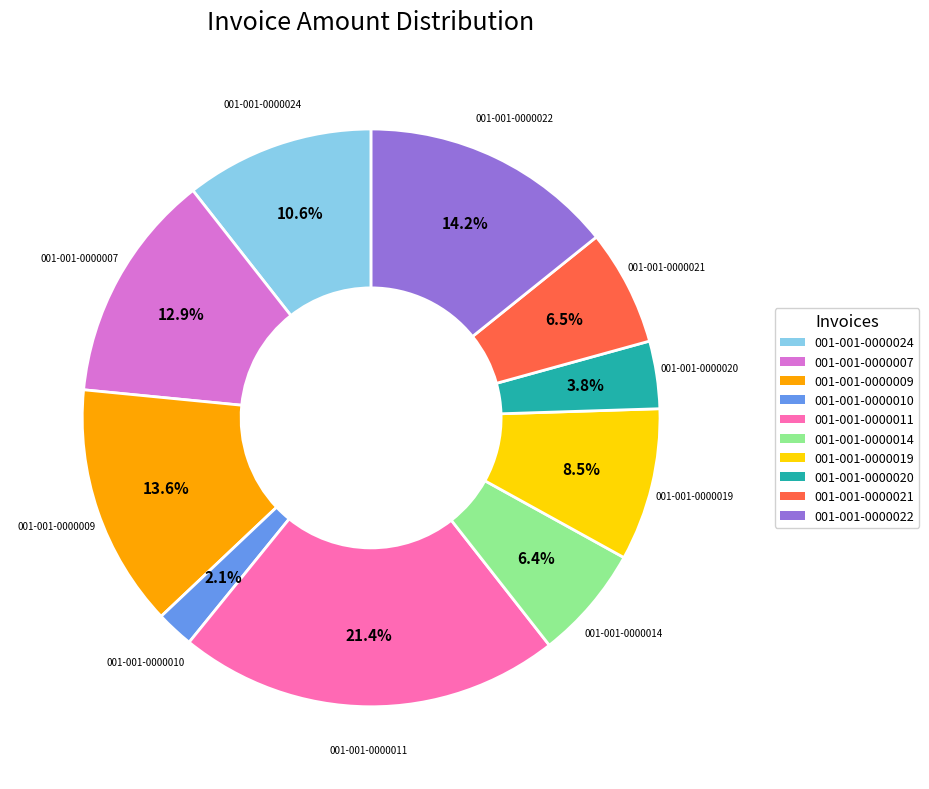

The 001-001-0000011 slice represents 9% of the pie. True or false?

False